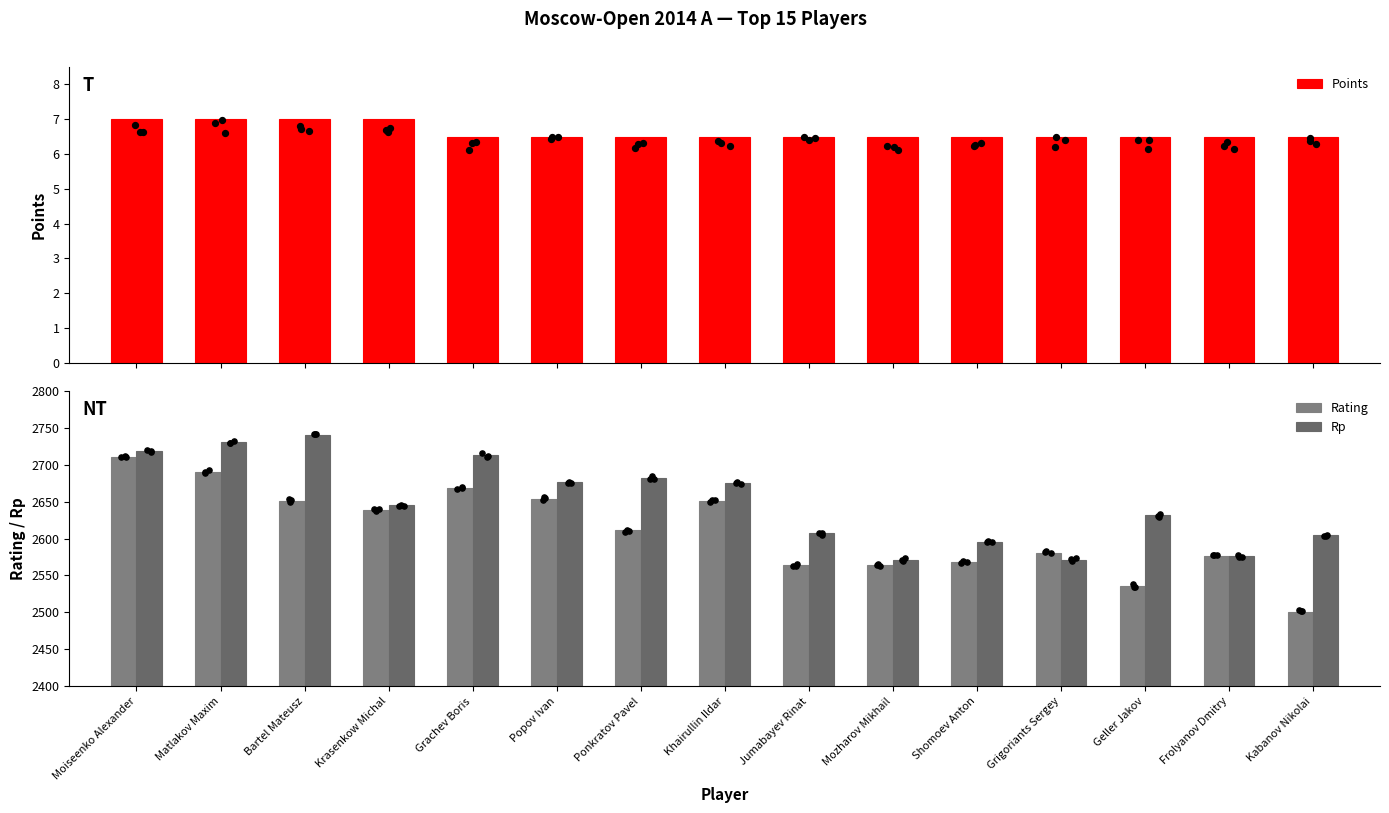

At which category is the sum across all series the highest?

Moiseenko Alexander